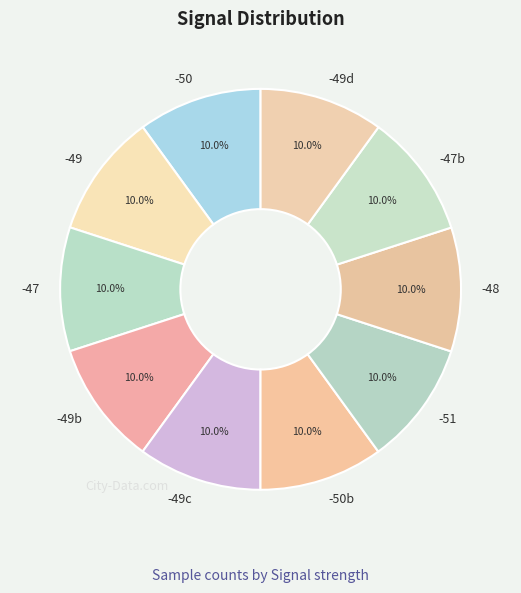

Approximately how many times larger is the value at -50 compared to -51?

1.0